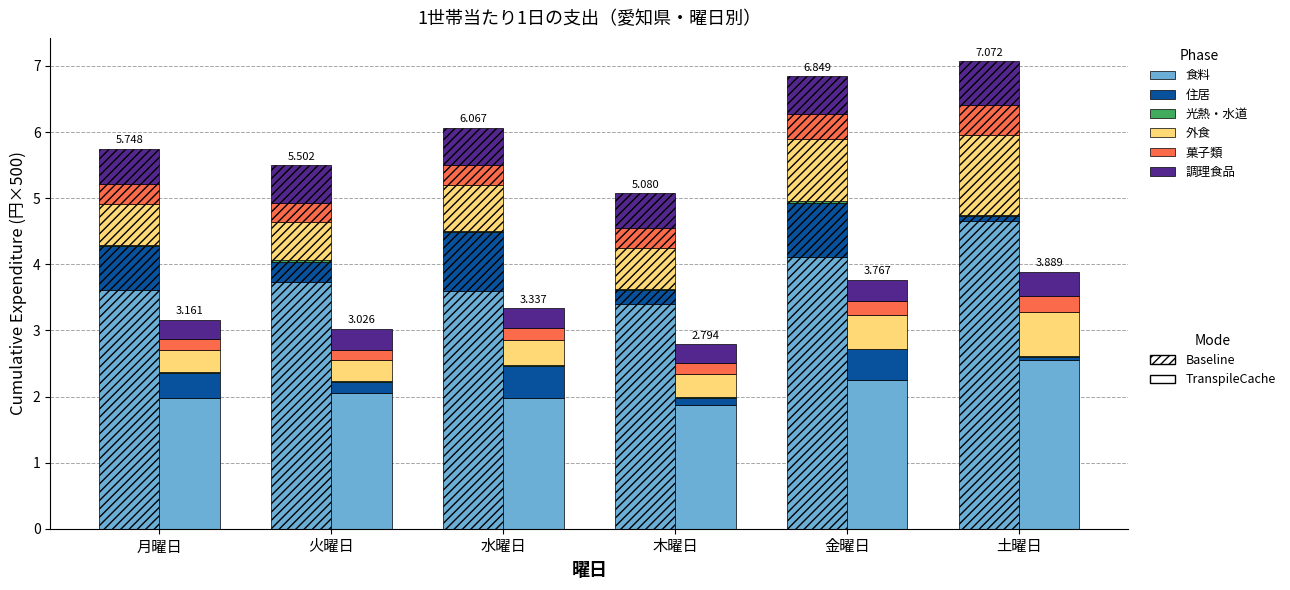

What is the difference between the second highest and second lowest values in the 外食 series?

0.3